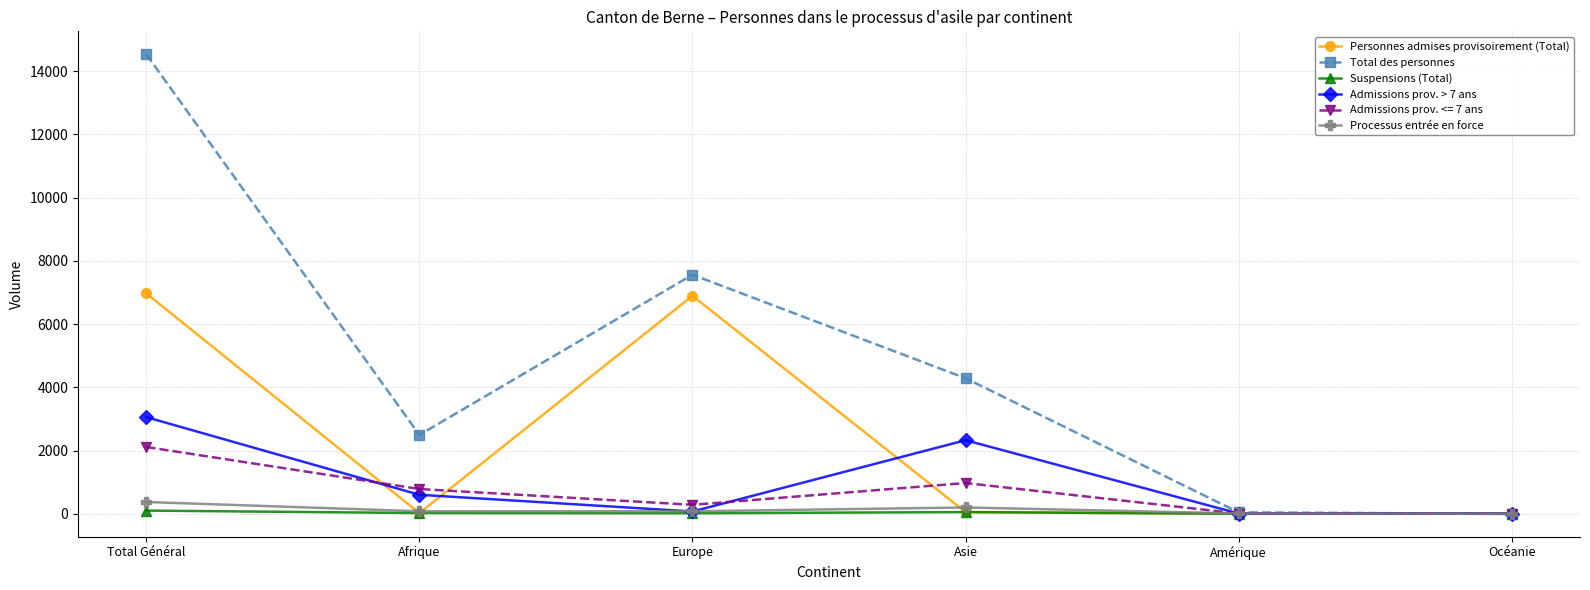

What is the sum of all Total des personnes values?

28921